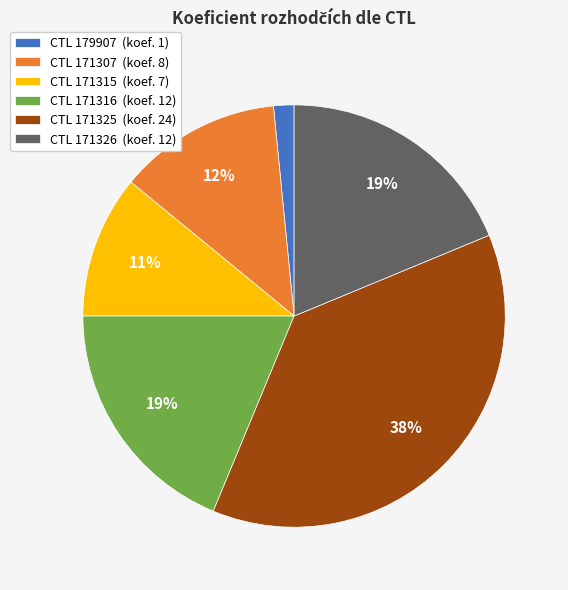

Is there any slice that represents more than half of the pie?

No